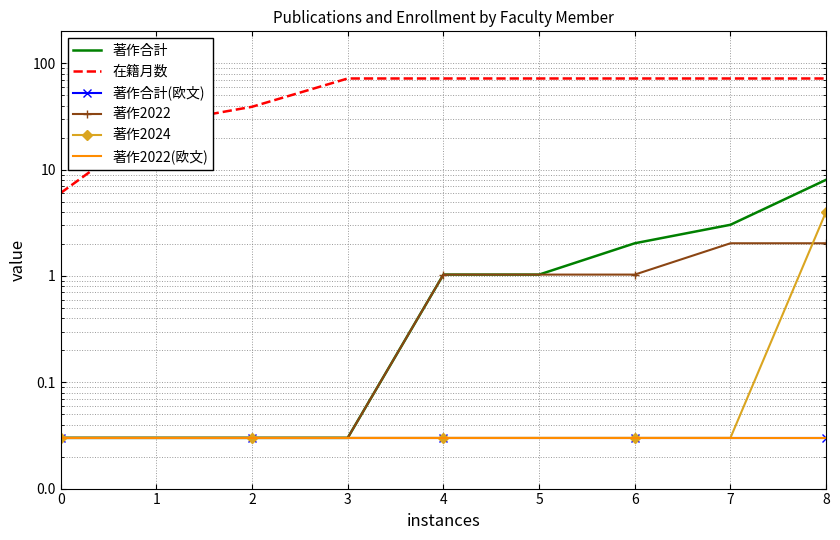

Which series changed the most between 2 and 4?

在籍月数